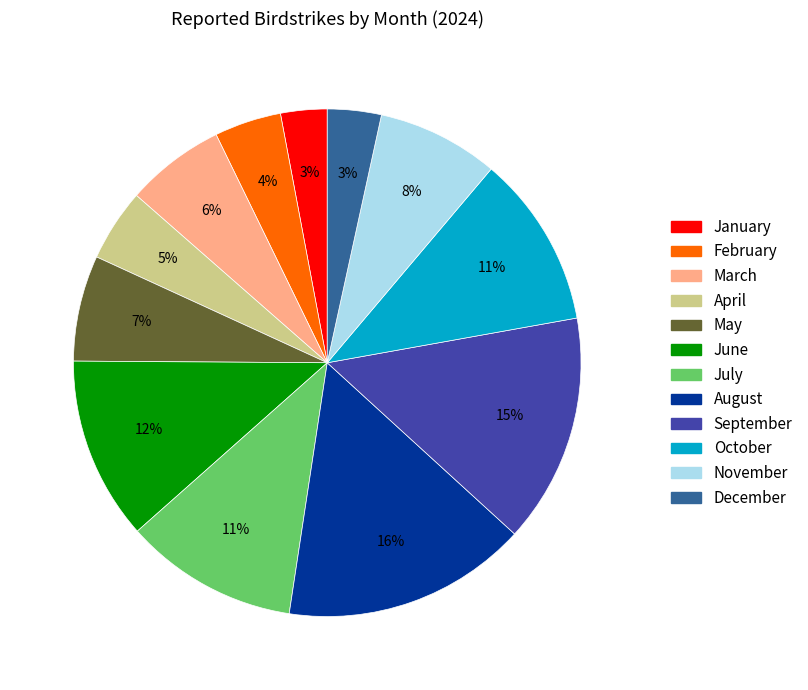

What percentage is the May slice, to the nearest percent?

7%